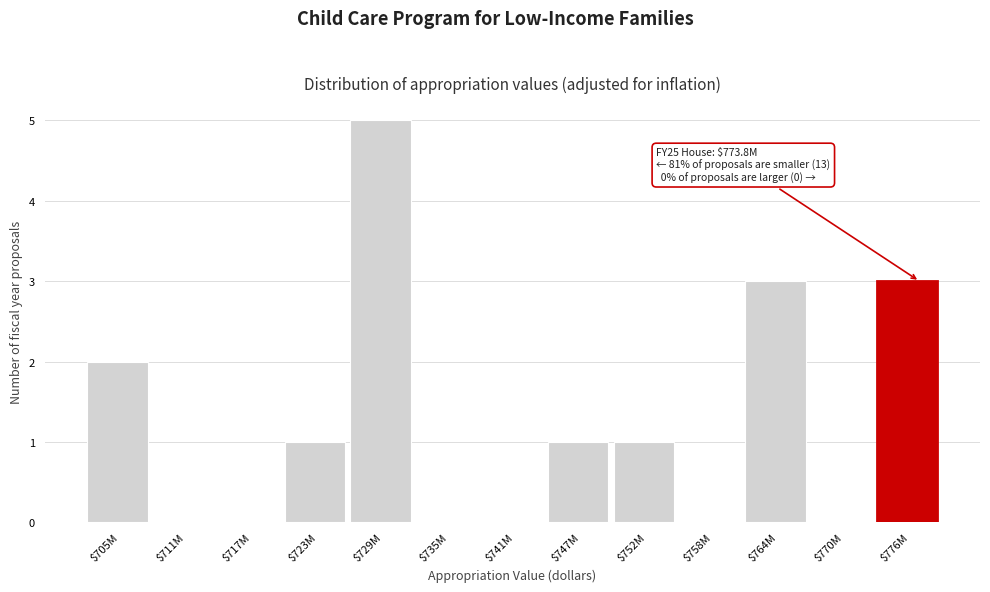

What is the maximum value shown in the chart?

5